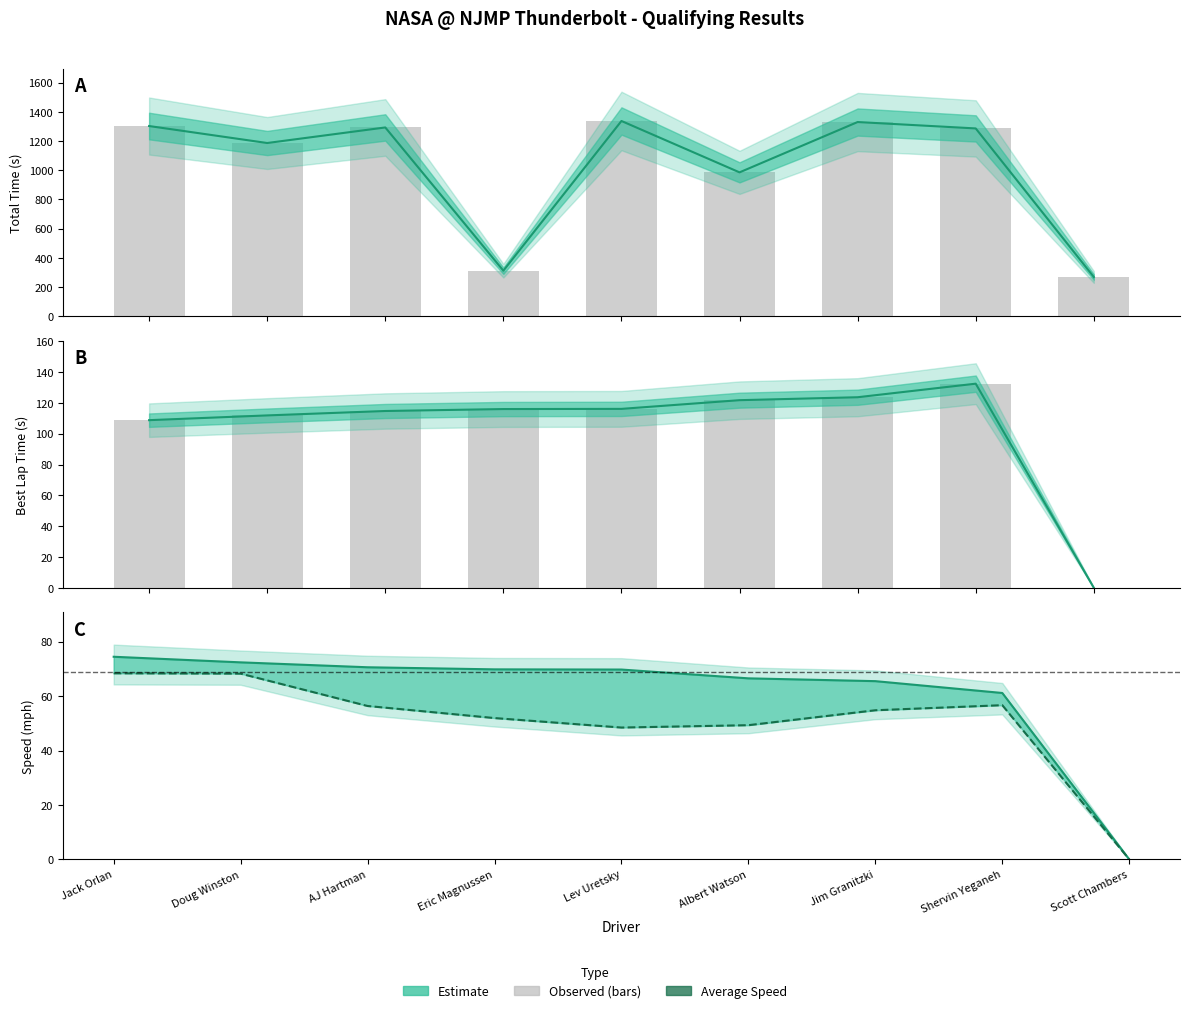

Is the value of Best Lap Time (bars) at Jack Orlan greater than the value of Average Speed at Shervin Yeganeh?

Yes